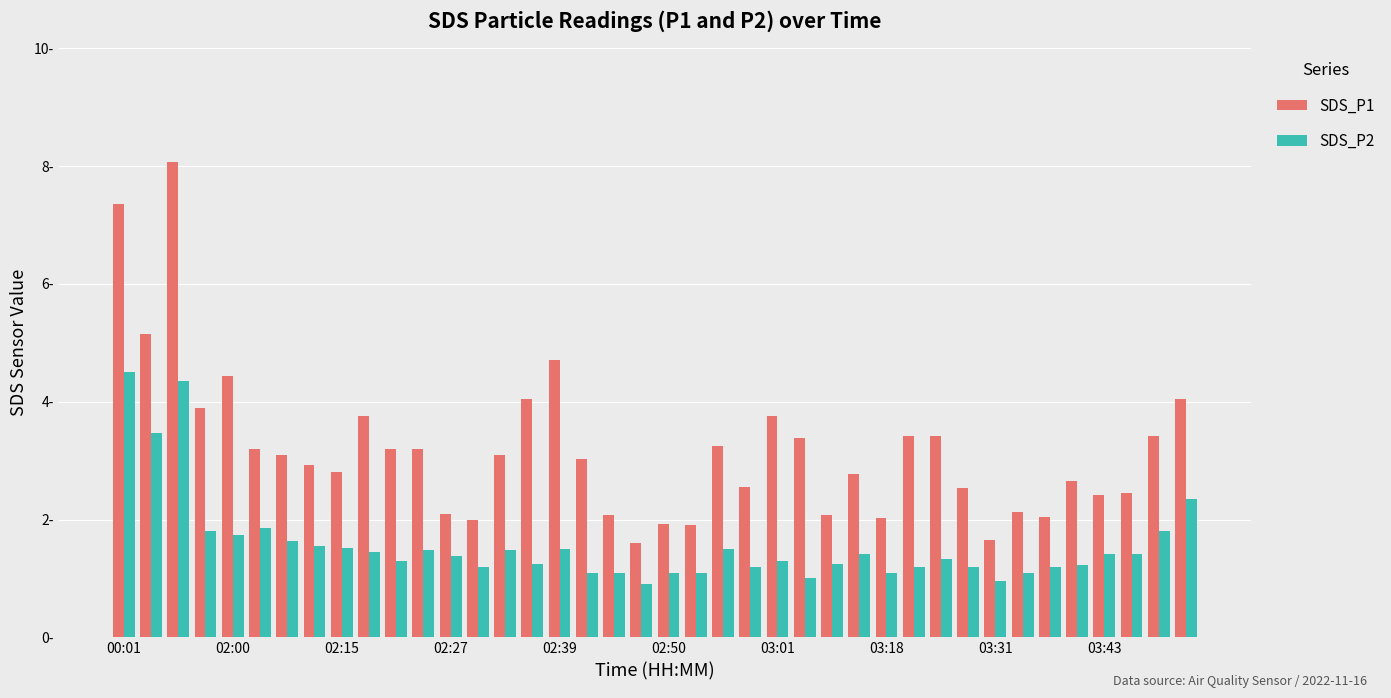

Are the bars grouped side by side (vs. stacked)?

Yes